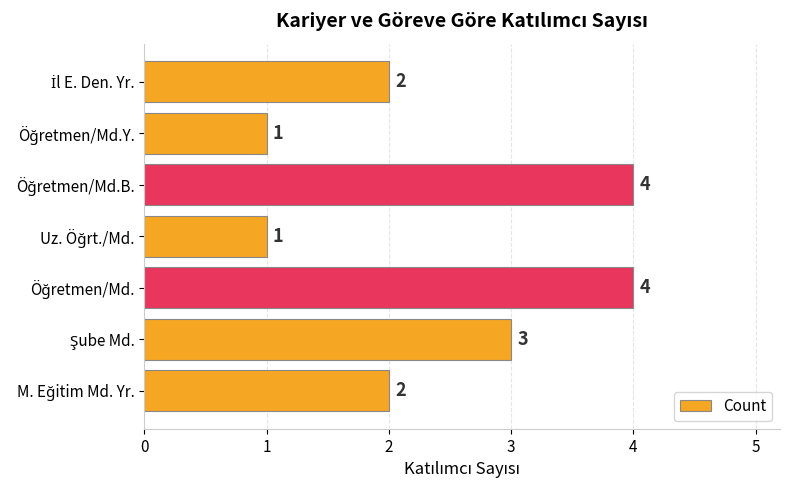

Are the bars horizontal?

Yes